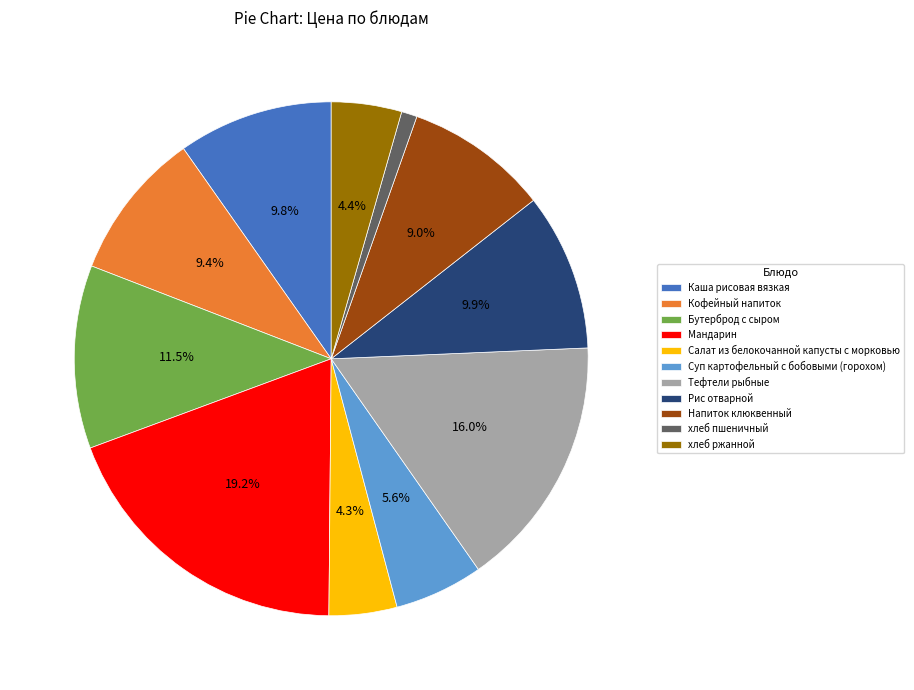

Between Мандарин and Бутерброд с сыром, which is larger?

Мандарин